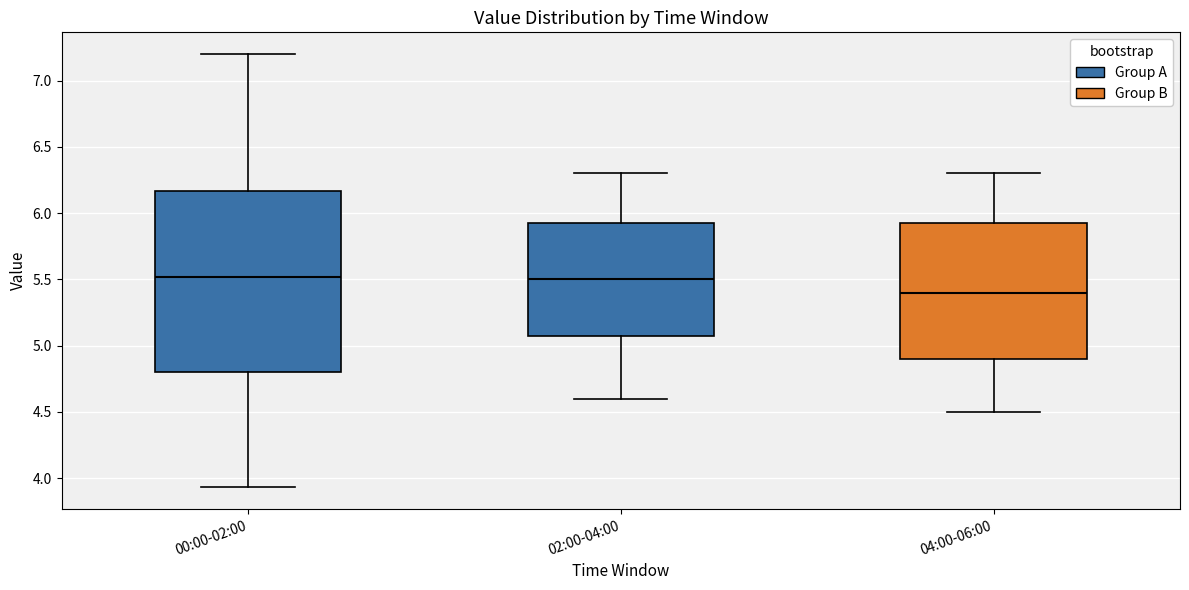

Reading left to right, transcribe this box plot: for each box, give where its median line is, the range the box spans, and where its two whiskers end, as read against the y-axis. The values are not printed on the chart, so give them approximately, as read against the axis.

00:00-02:00: median 5.50, box 4.80 to 6.15, whiskers 3.95 to 7.20
02:00-04:00: median 5.50, box 5.10 to 5.95, whiskers 4.60 to 6.30
04:00-06:00: median 5.40, box 4.90 to 5.95, whiskers 4.50 to 6.30